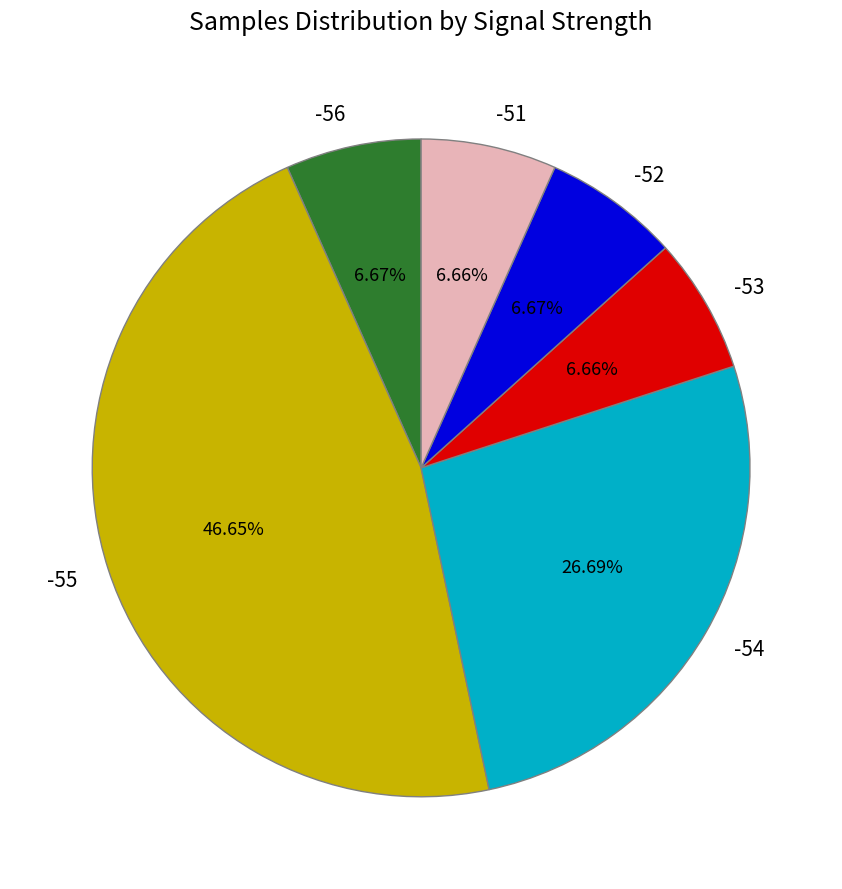

Count the number of slices in the pie.

6